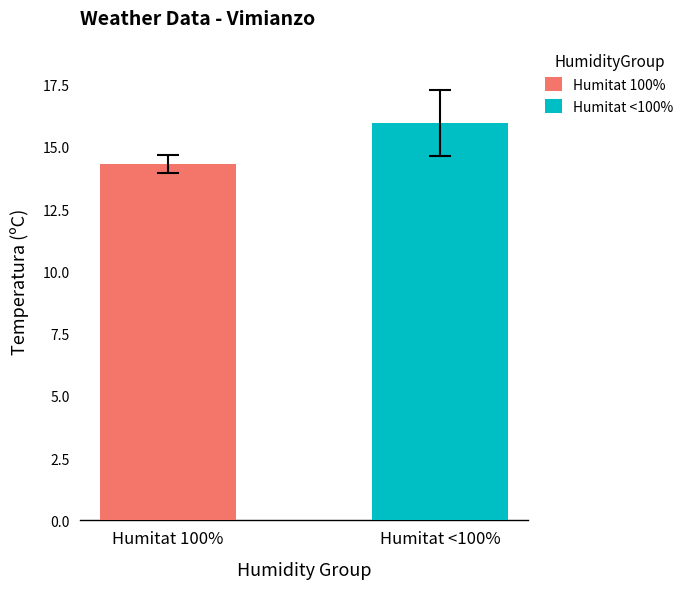

List the series in order of their overall mean, highest first.

Humitat <100%, Humitat 100%